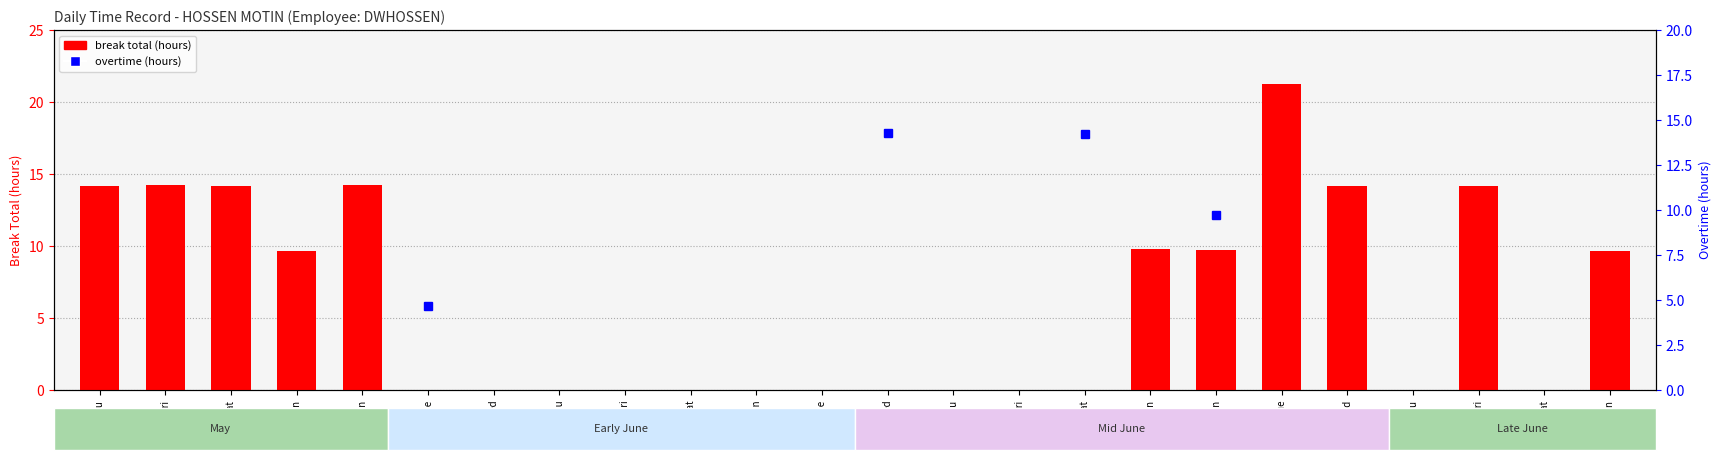

The value at 8-Tue is -14.0. True or false?

False